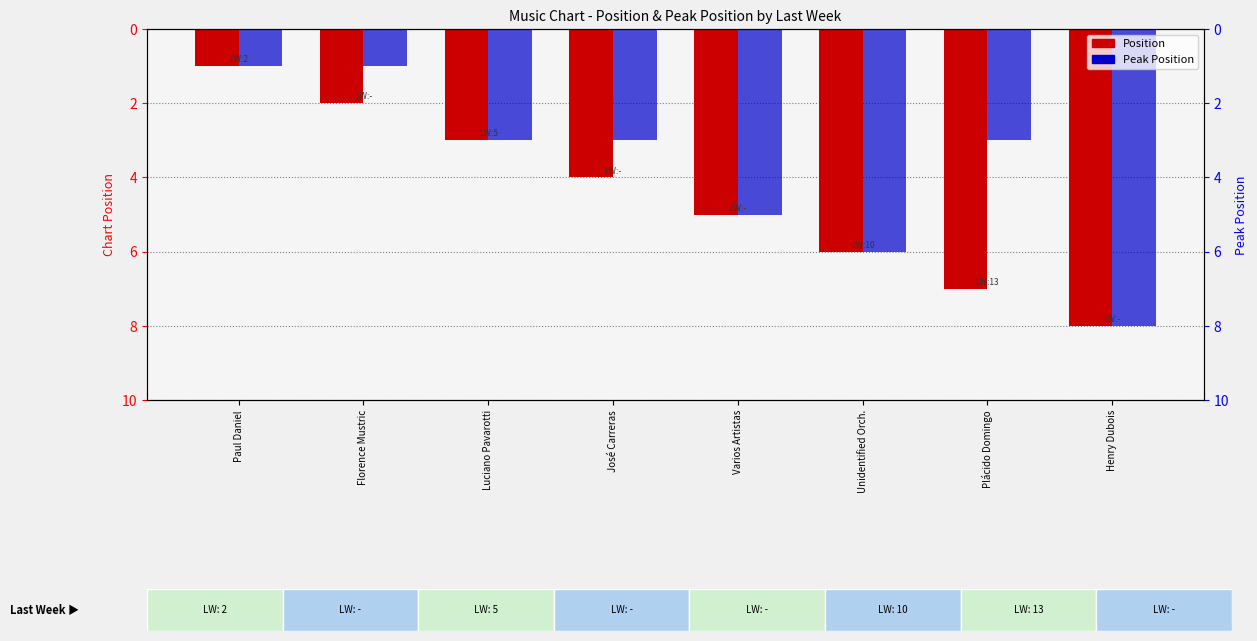

What is the label of the 6th bar from the right?

Luciano Pavarotti